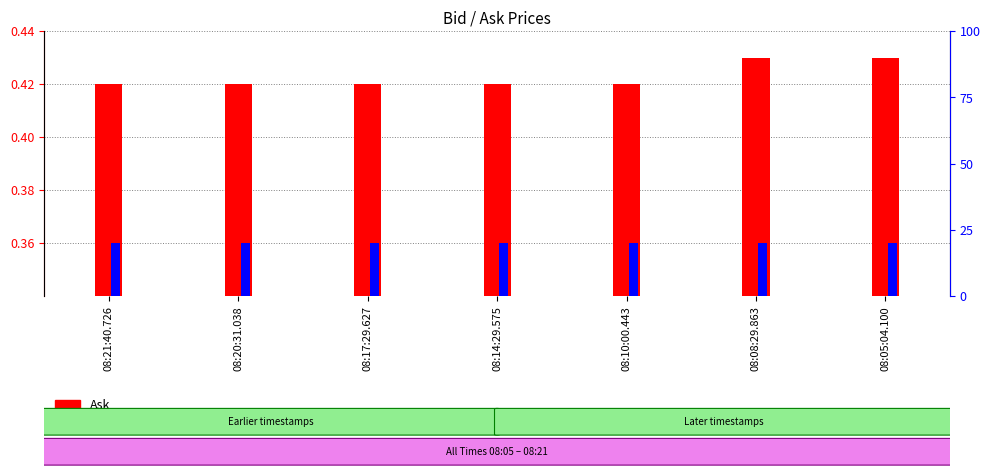

Is it true that Bid equals 0.6 at 08:21:40.726?

False